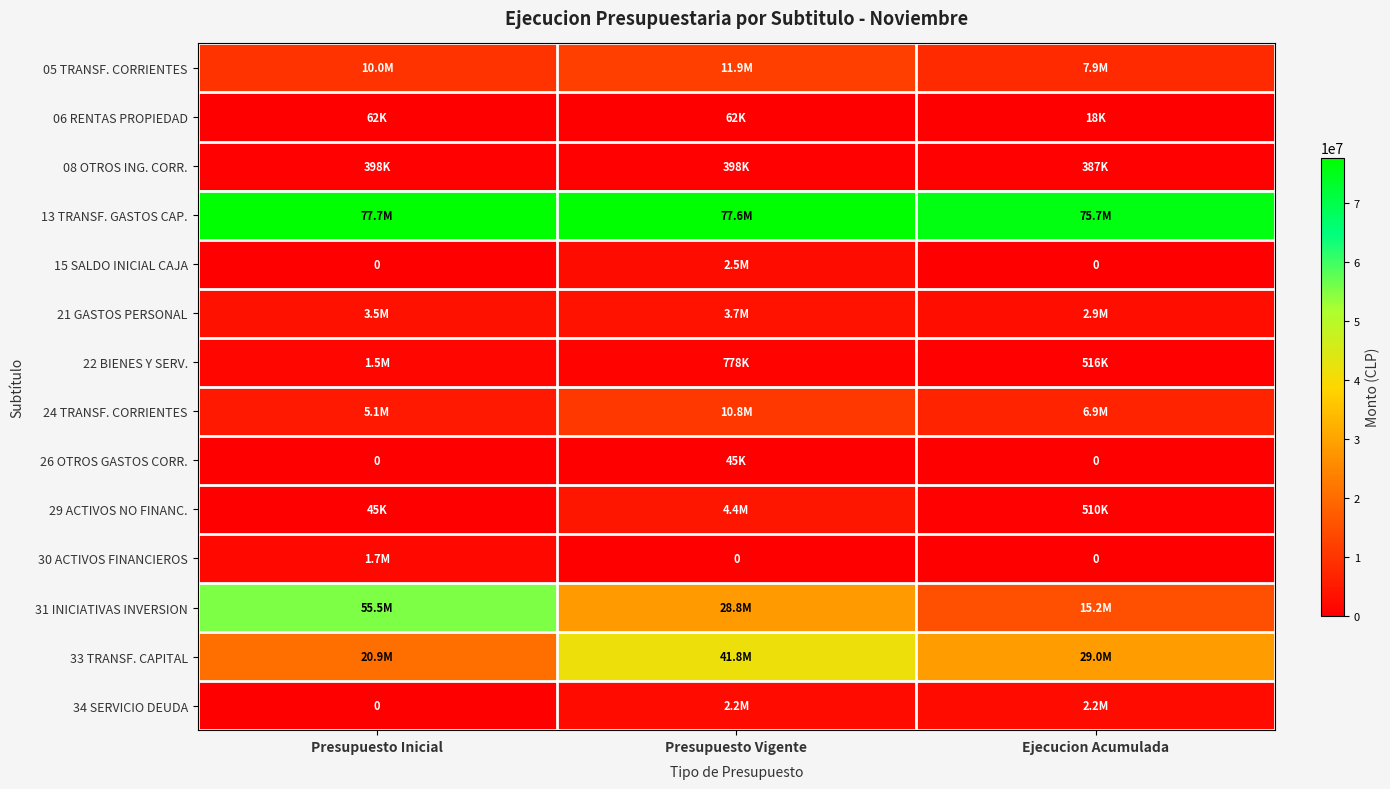

Which category has the lowest value across all series?

Presupuesto Inicial